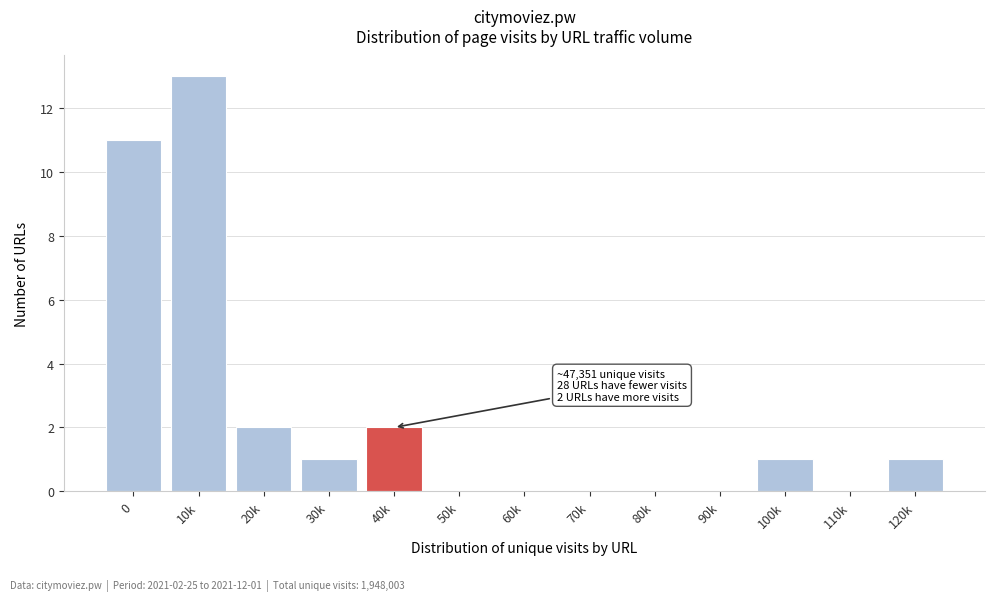

Reading right to left, transcribe all the data shown in this chart.

120k=1	110k=0	100k=1	90k=0	80k=0	70k=0	60k=0	50k=0	40k=2	30k=1	20k=2	10k=13	0=11